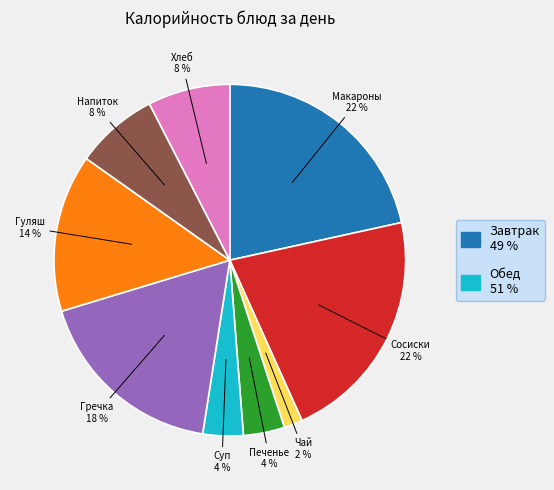

How many segments does this pie chart have?

9